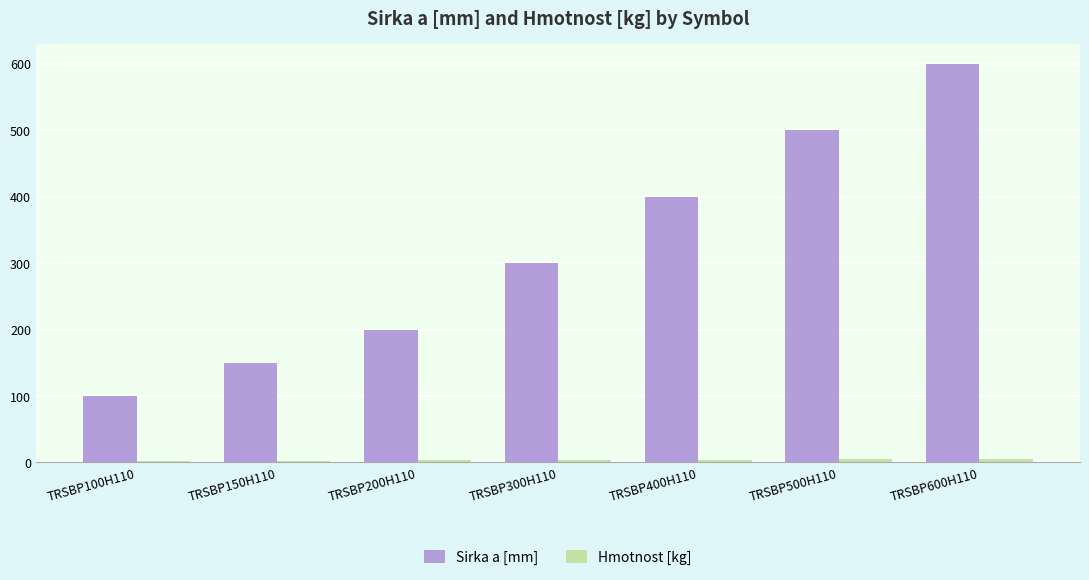

How many categories are shown in the chart?

7